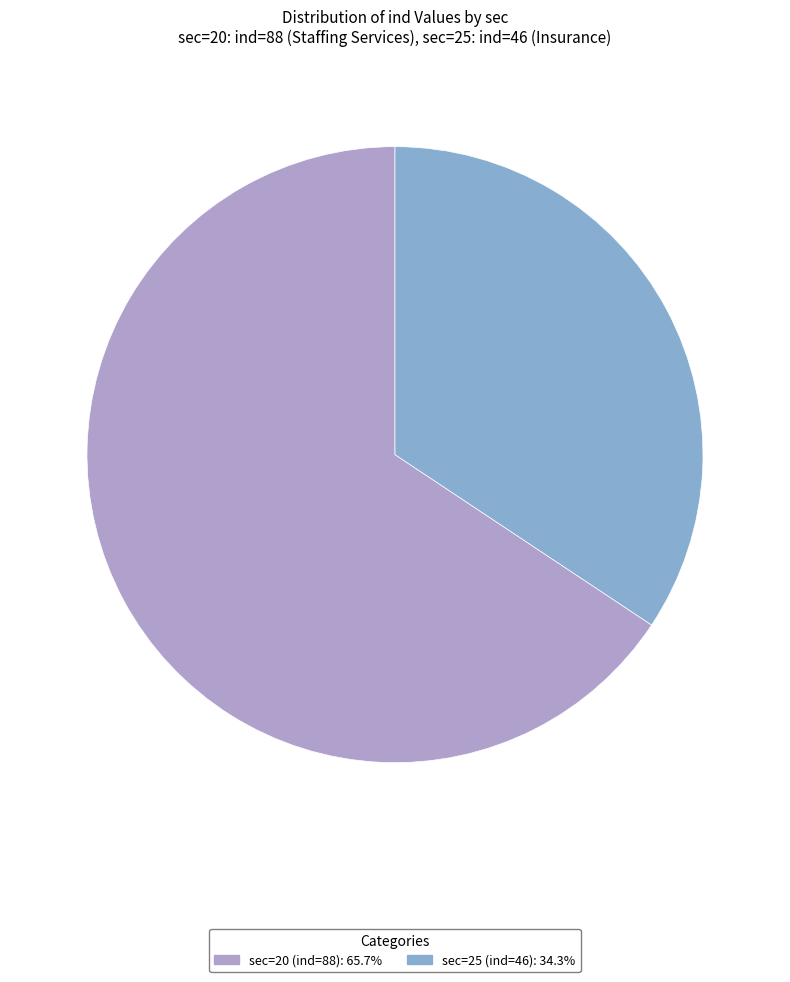

Approximately how many times larger is the value at sec=25 (ind=46) compared to sec=20 (ind=88)?

0.5